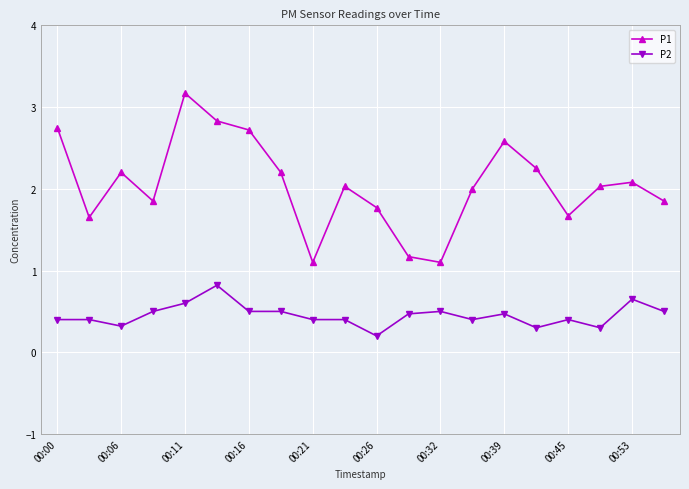

What is the value of the P2 point at the 18th from the left?

0.3